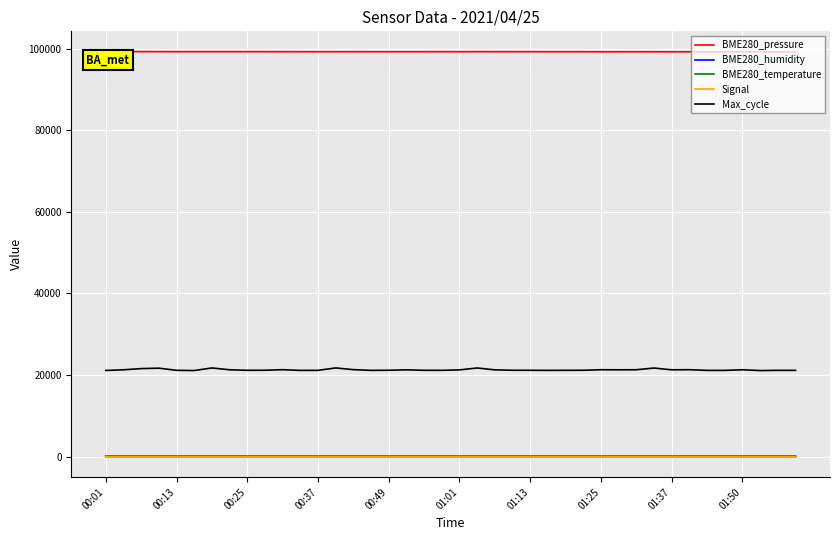

Which series has the largest total across all categories?

BME280_pressure